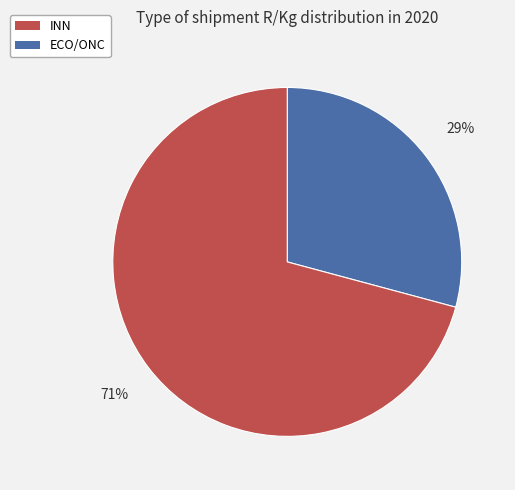

Is there a majority slice in this chart?

Yes